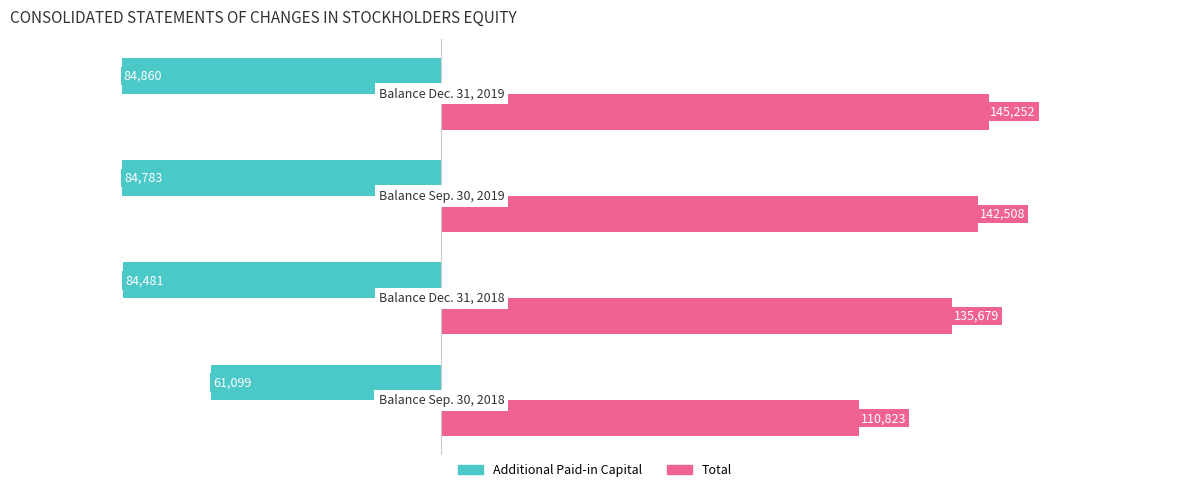

Which series has the widest spread of values?

Total